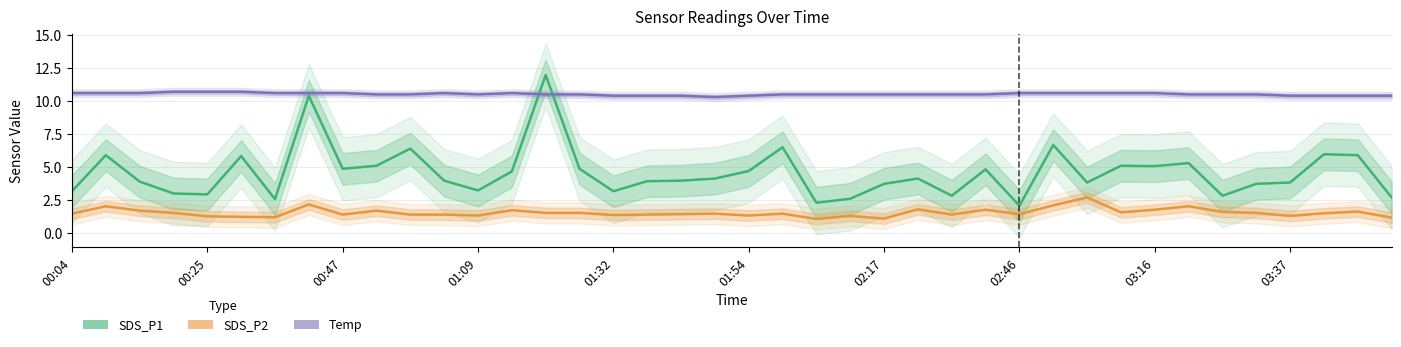

Rank the series by their maximum value, from lowest to highest.

SDS_P2, Temp, SDS_P1